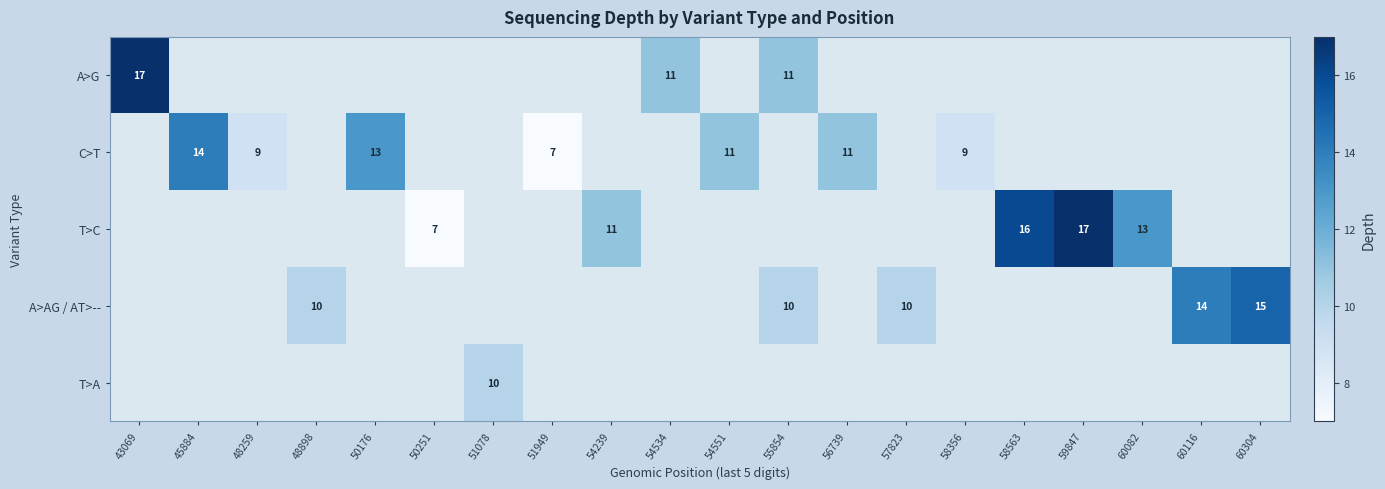

The A>AG / AT>-- series shows 10 at 48898. True or false?

True